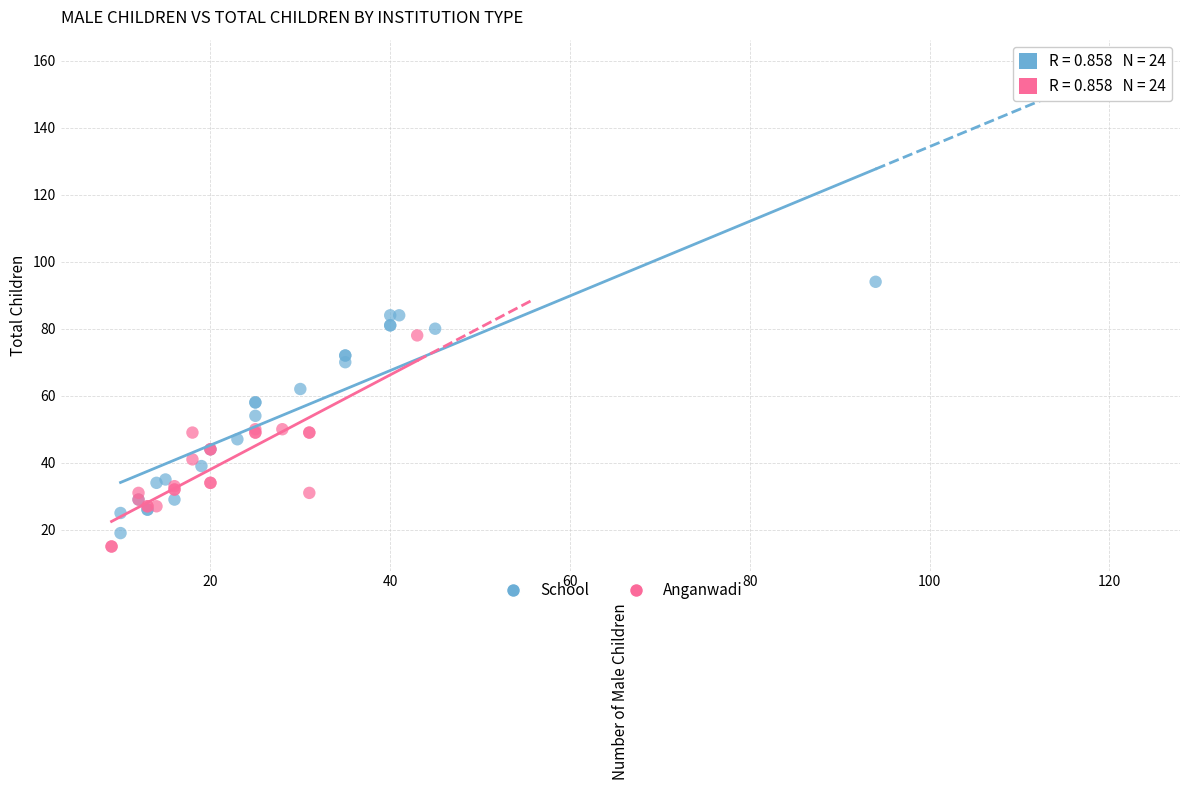

Which series reaches the maximum Y coordinate?

School